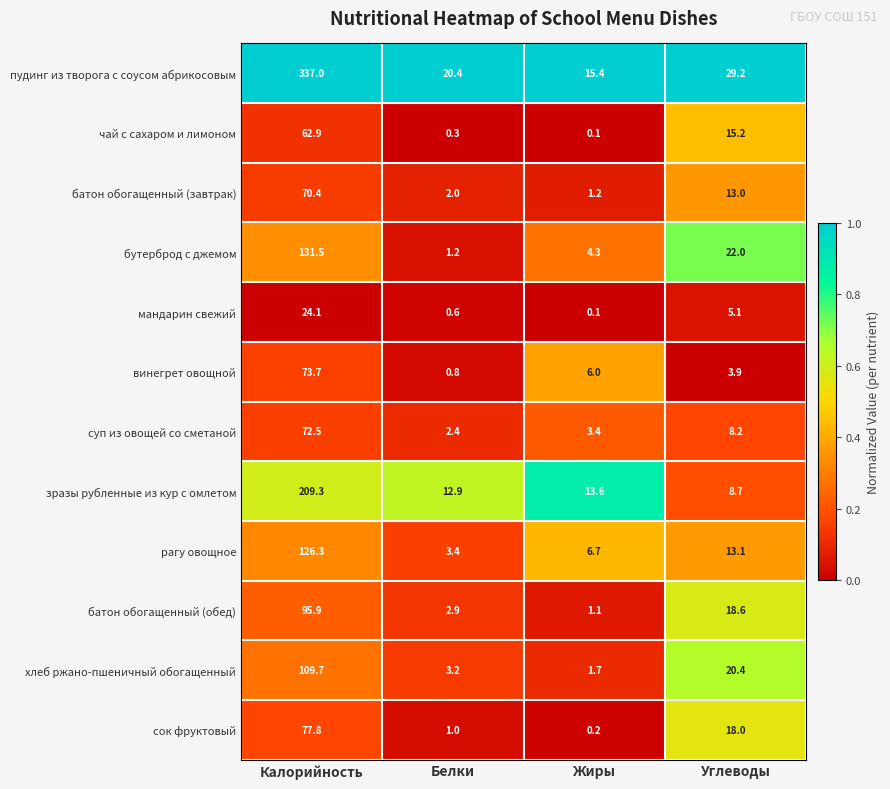

What is the total value across all series at Белки?

51.1